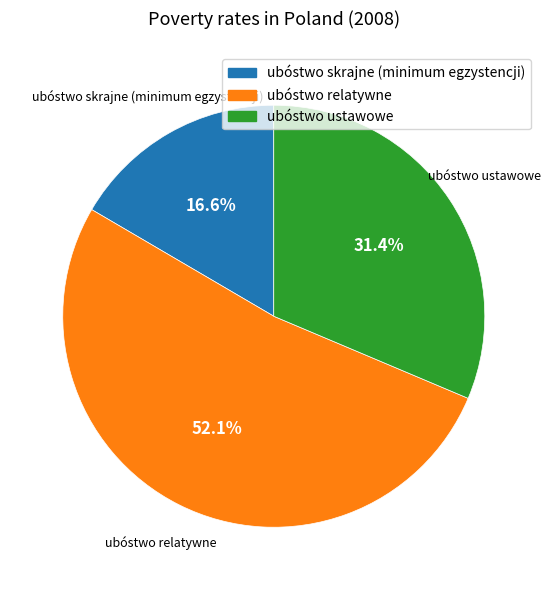

To the nearest percent, what percentage of the pie is ubóstwo ustawowe?

31%